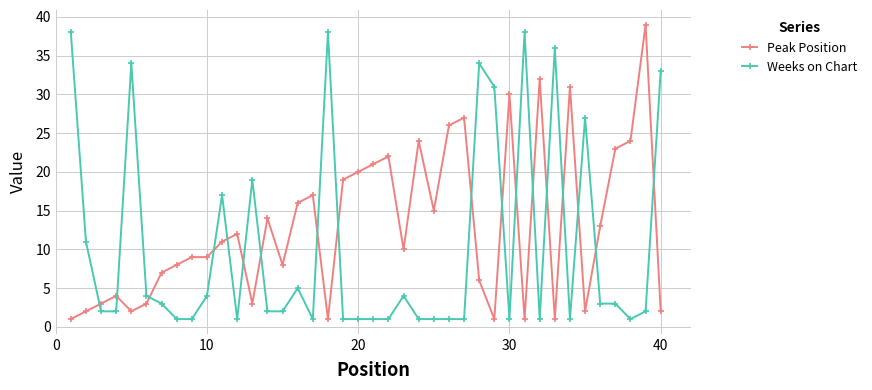

After their last crossing, which series has the higher values: Weeks on Chart or Peak Position?

Weeks on Chart